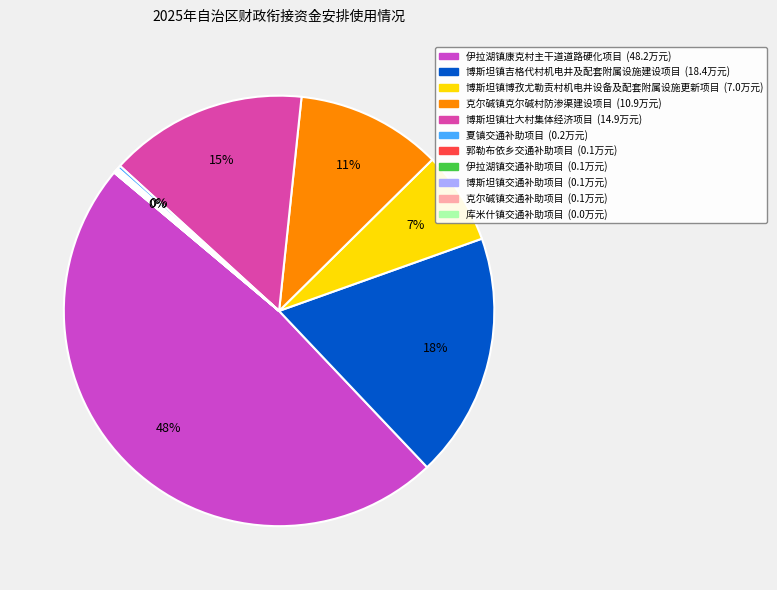

Which slice is the smallest?

库米什镇交通补助项目